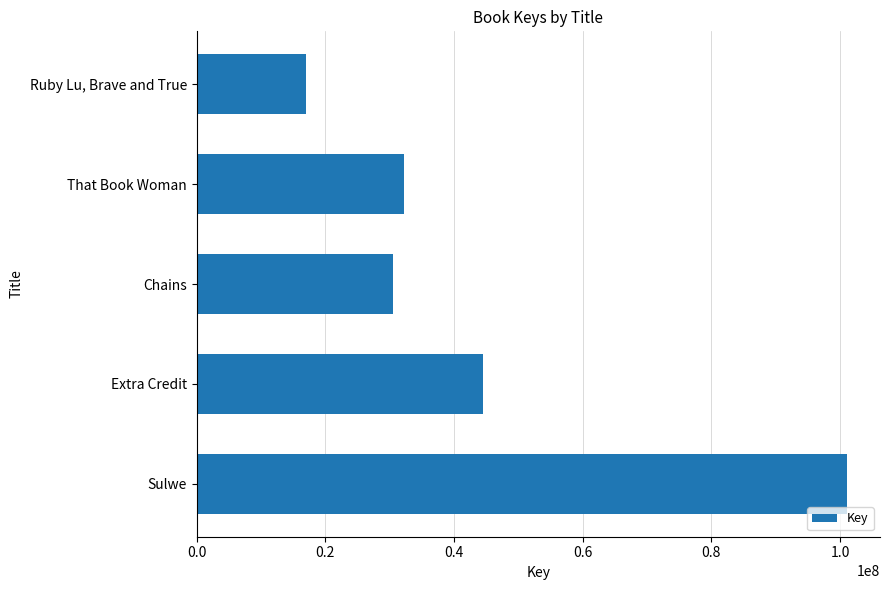

How many bars are there in total?

5